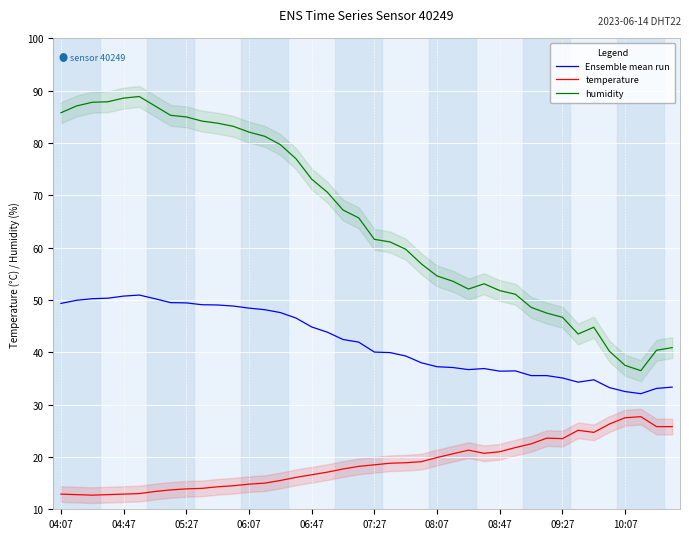

The value of humidity at 04:47 is 88.6. True or false?

True